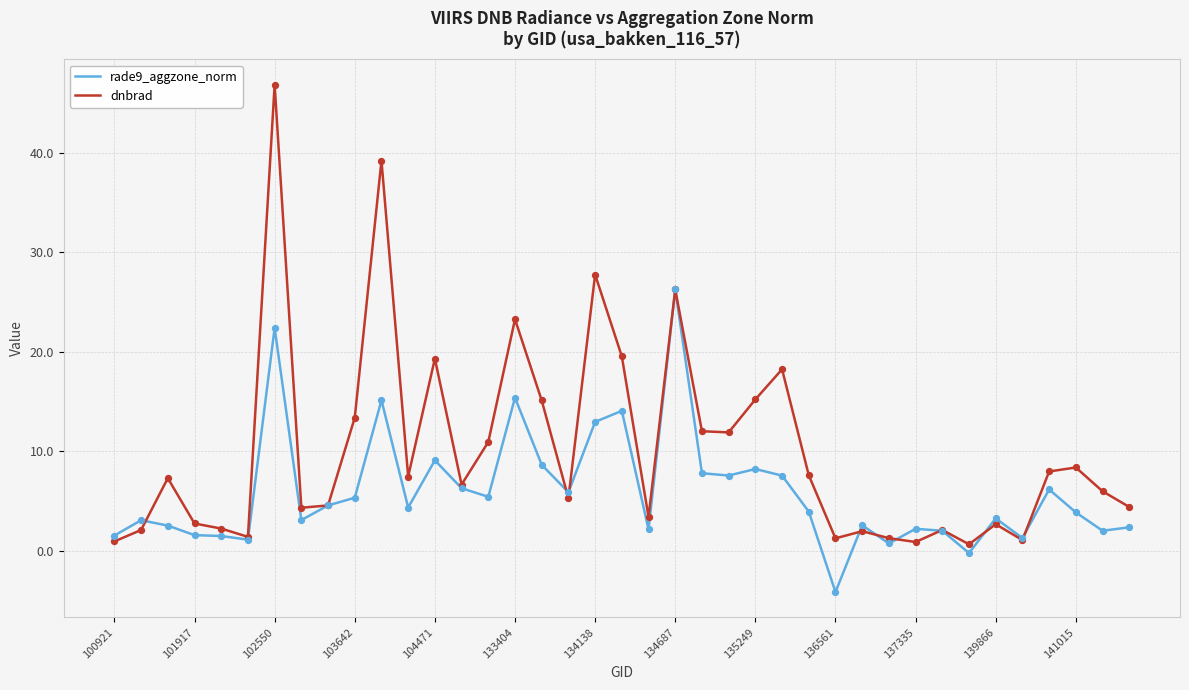

Which series has the largest total across all categories?

dnbrad